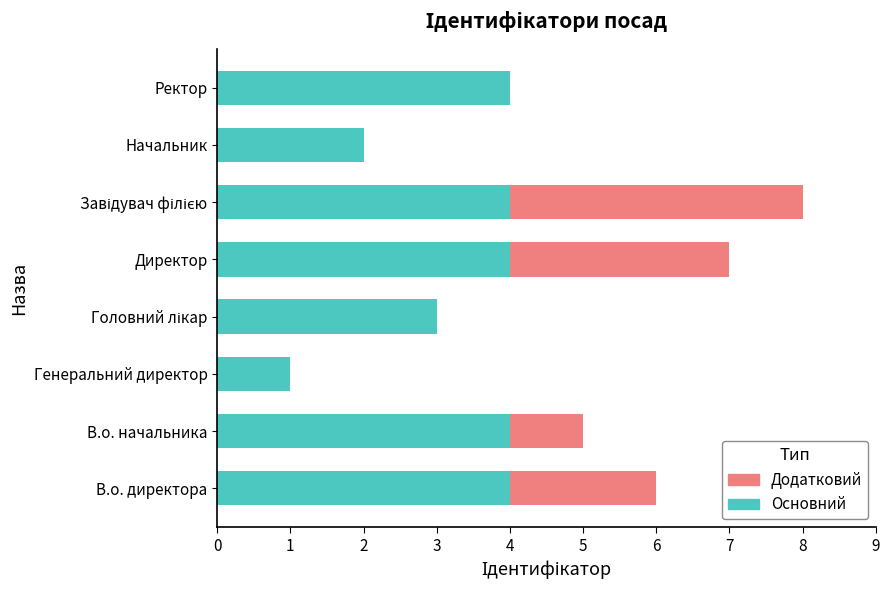

What are all the series names shown in the legend?

Додатковий, Основний